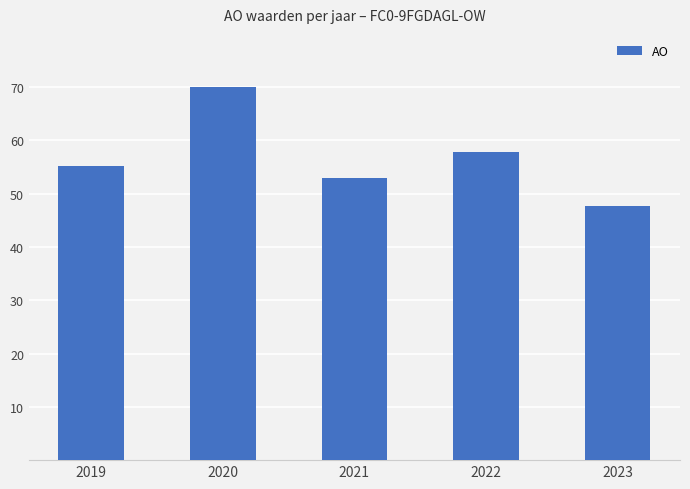

Which has a higher value, 2019 or 2023?

2019